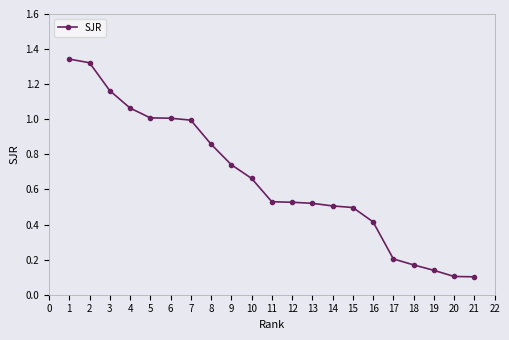

Which has a higher value, 5 or 16?

5